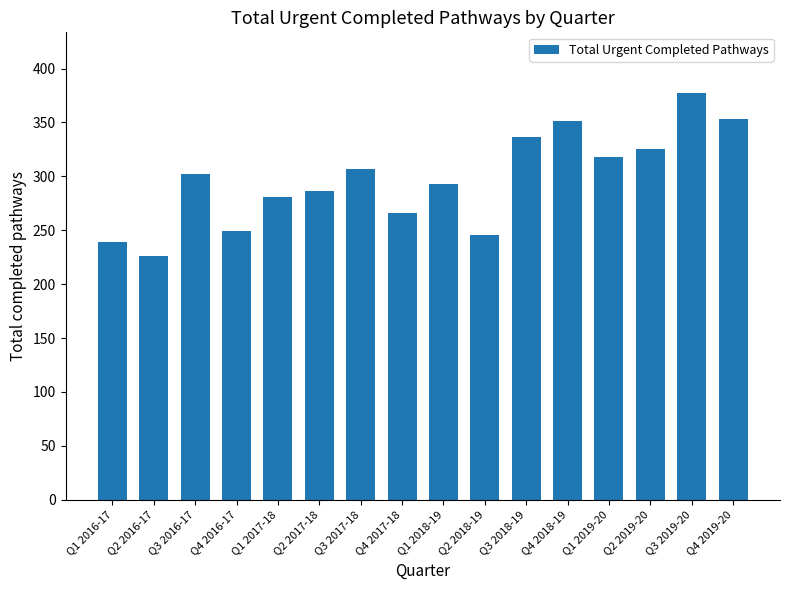

What is the minimum value shown in the chart?

226